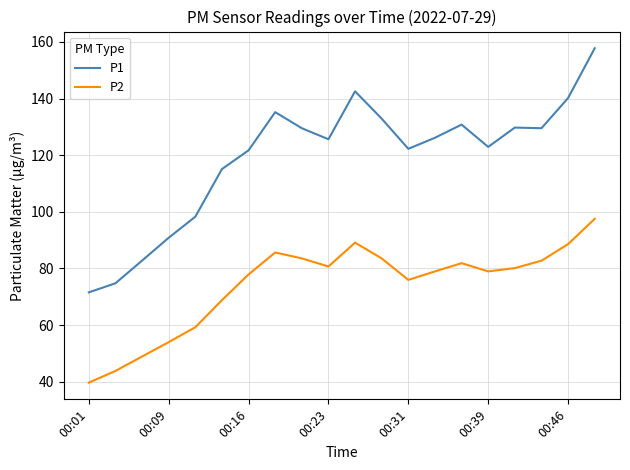

What is the greatest value displayed?

157.8